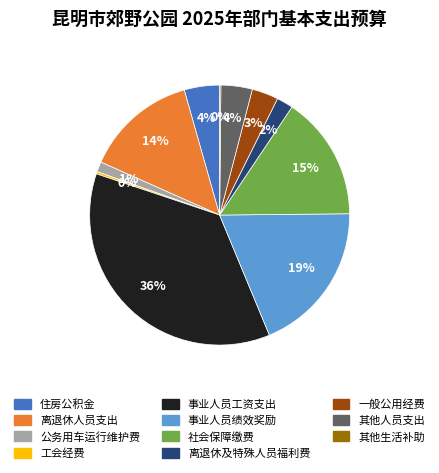

Which has a higher value, 社会保障缴费 or 一般公用经费?

社会保障缴费